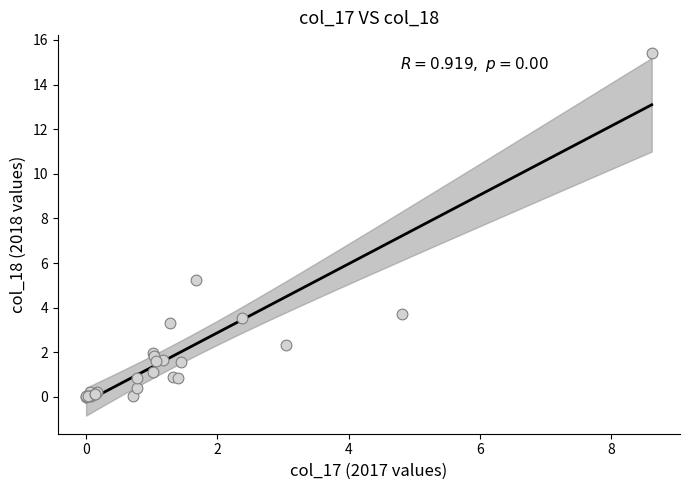

What Y value in the scatter plot is closest to 7?

5.2